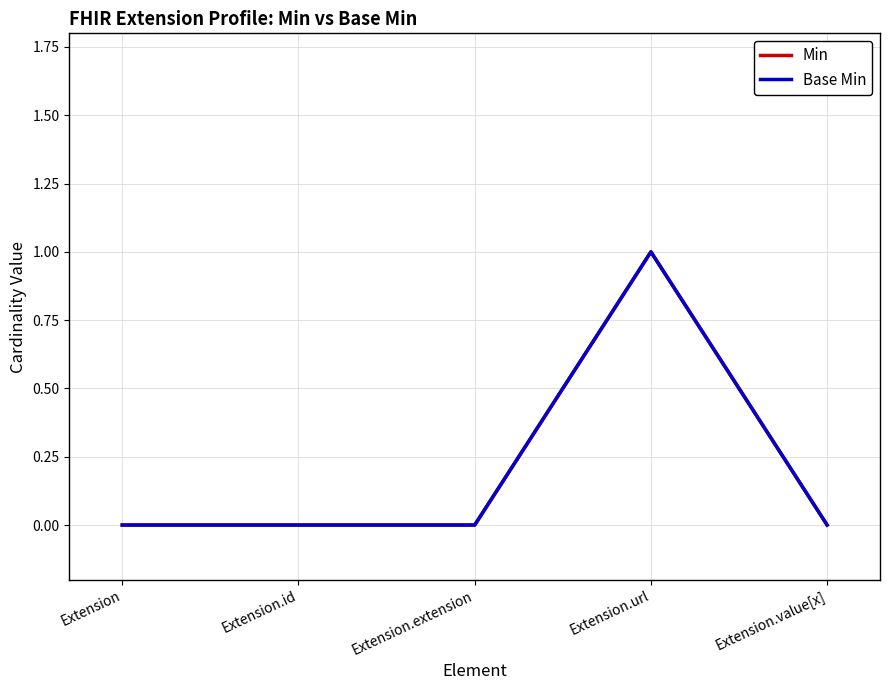

Reading right to left, what are all the values shown in this chart?

Min: Extension.value[x]=0	Extension.url=1	Extension.extension=0	Extension.id=0	Extension=0
Base Min: Extension.value[x]=0	Extension.url=1	Extension.extension=0	Extension.id=0	Extension=0